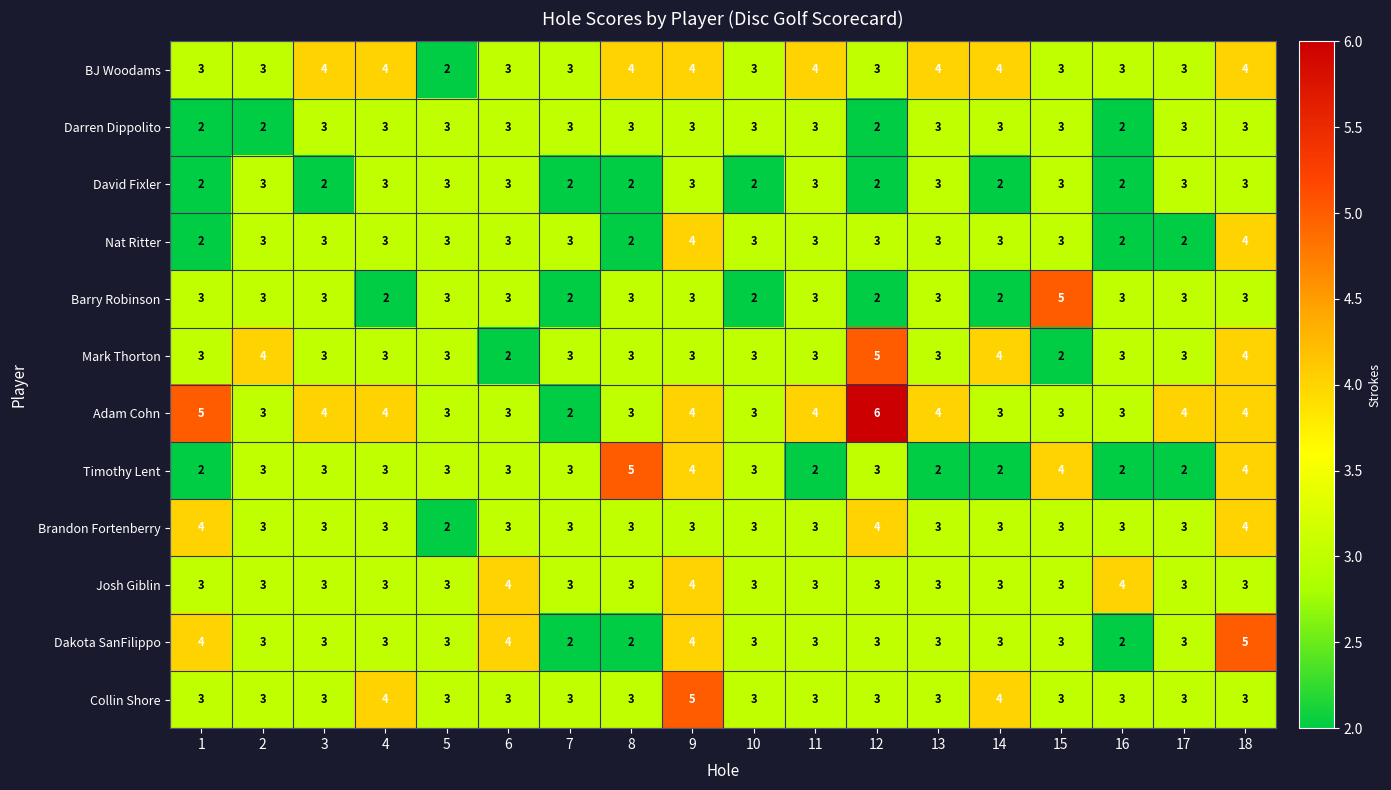

What is the maximum value shown in the chart?

6